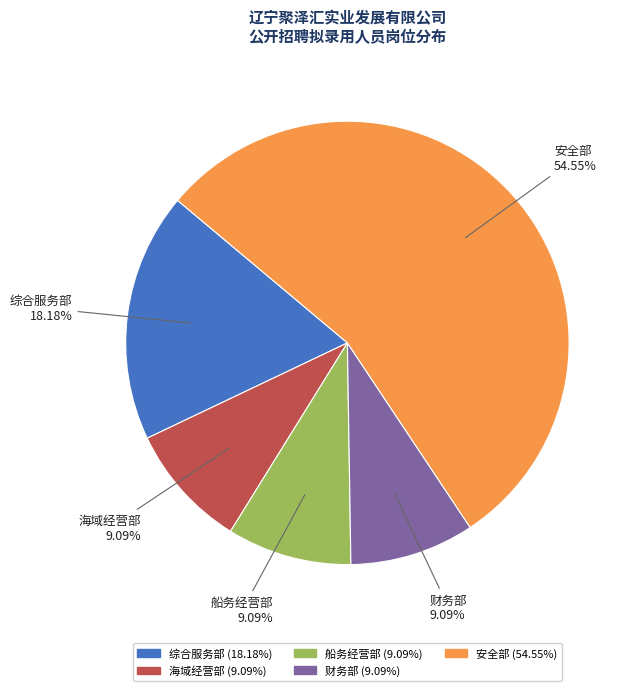

What percentage is NOT represented by 财务部?

90.9%